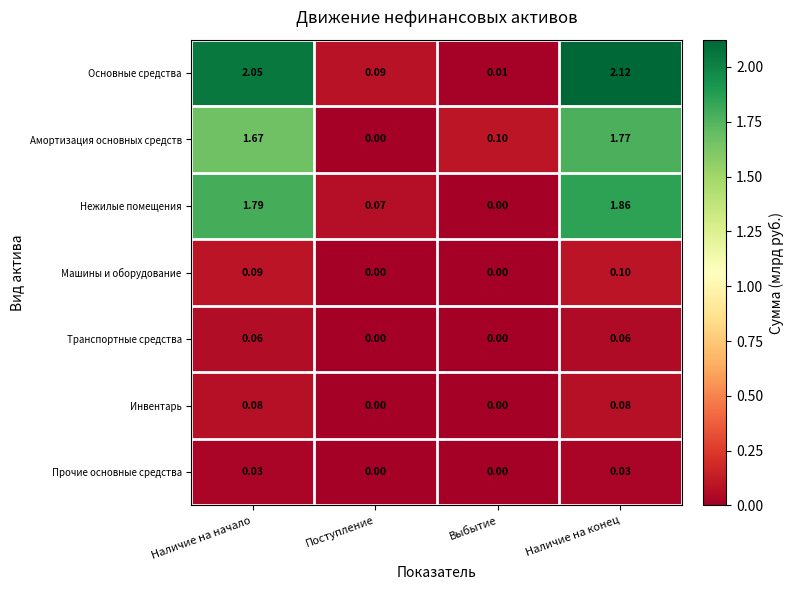

Which category has the lowest value in the Амортизация основных средств series?

Поступление